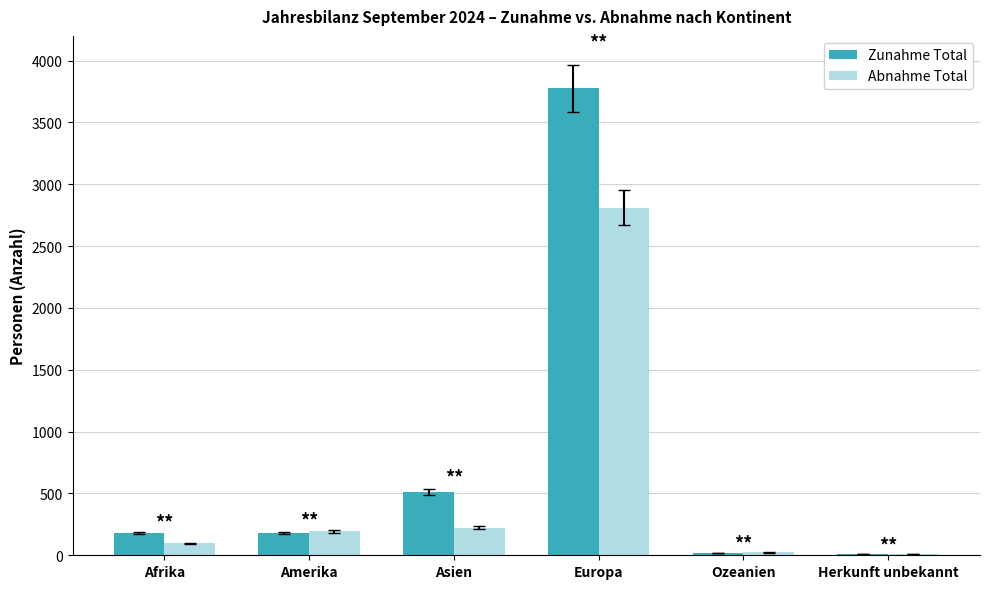

Is the value of Zunahme Total at Afrika greater than the value of Abnahme Total at Ozeanien?

Yes